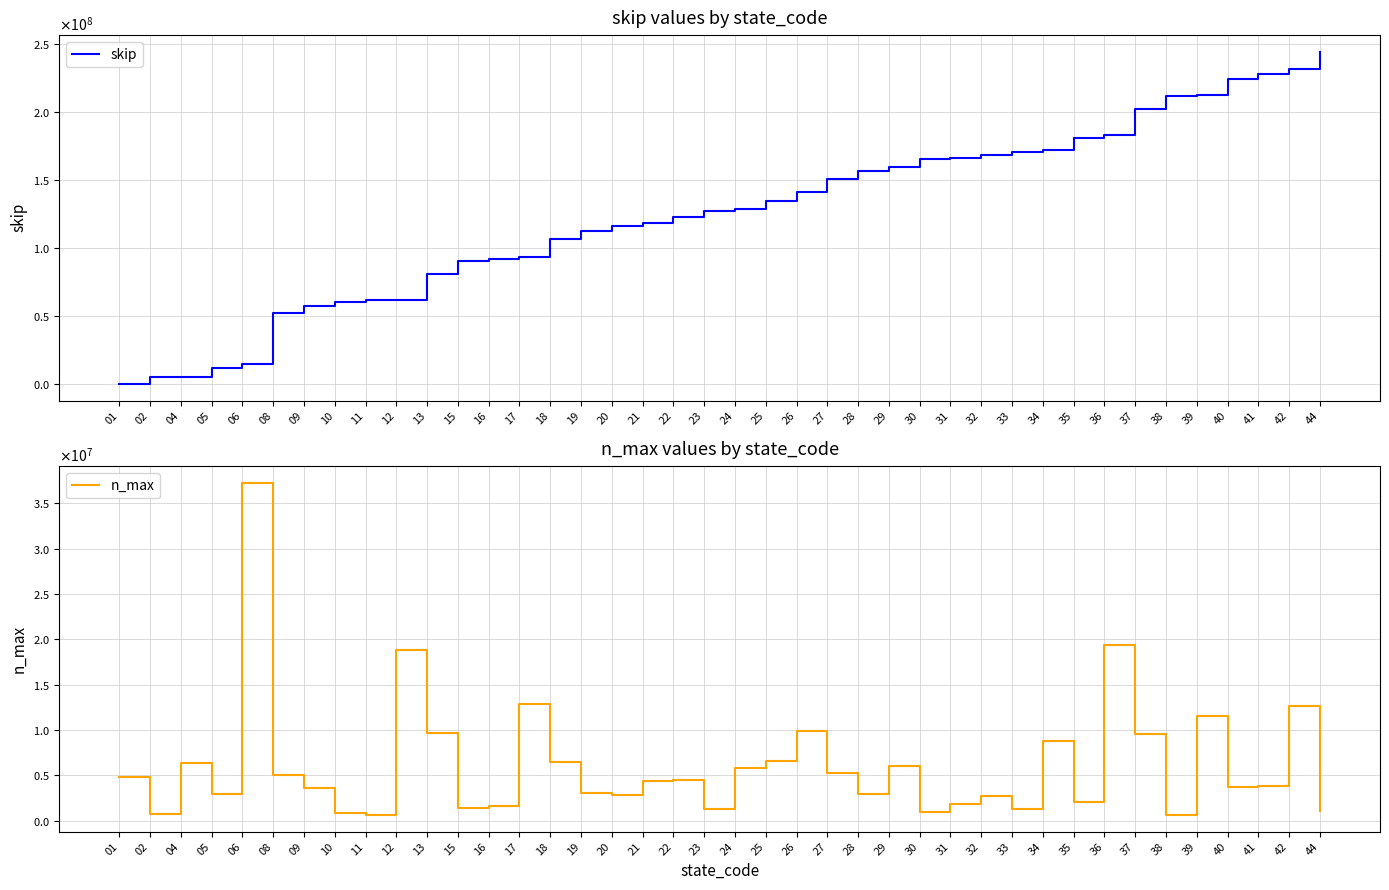

Which label corresponds to the largest value in the chart?

44